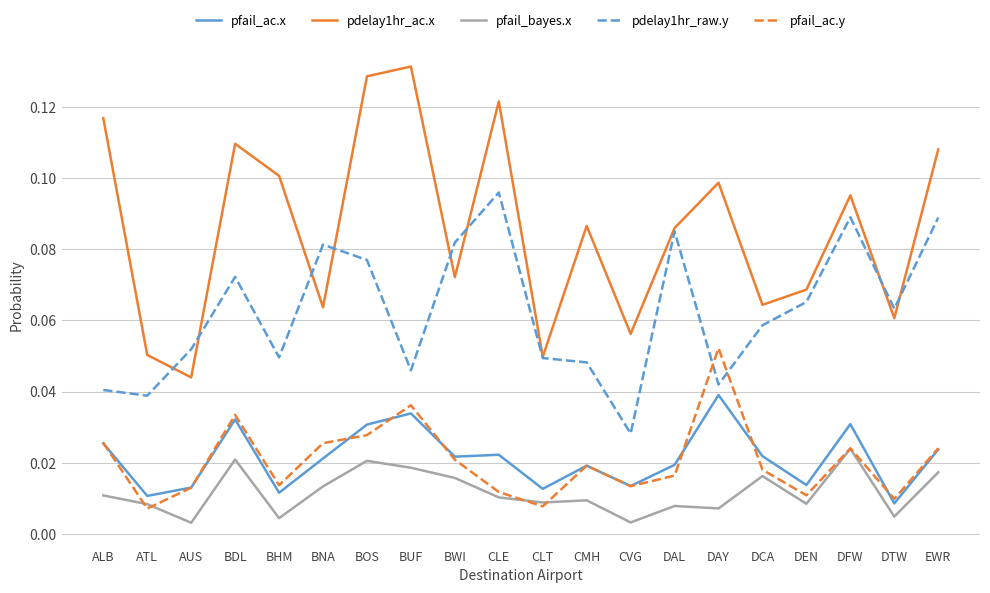

At which category is the sum across all series the highest?

BOS